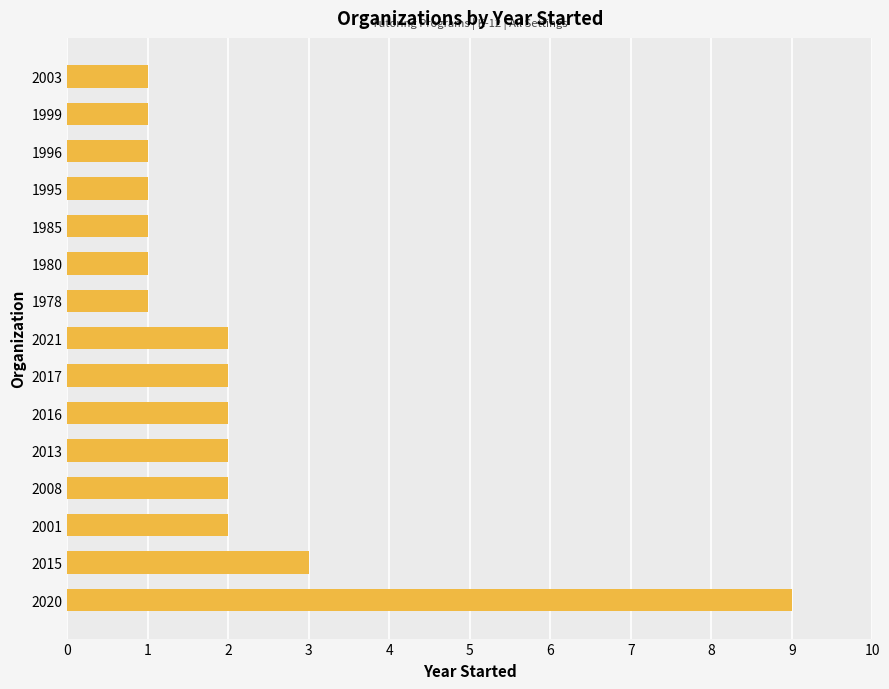

Are the bars grouped side by side (vs. stacked)?

No